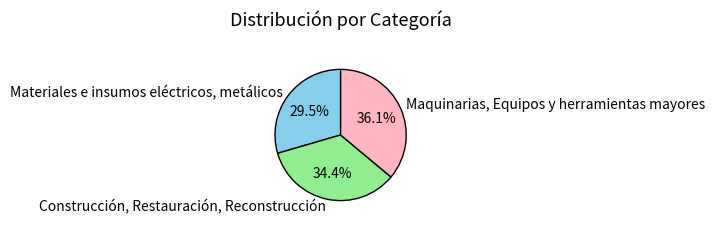

To the nearest percent, what is the difference between the Materiales e insumos eléctricos, metálicos and Construcción, Restauración, Reconstrucción slice percentages?

5%